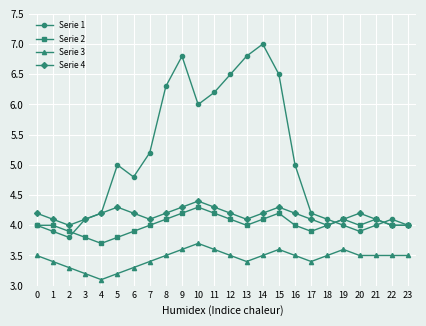

What is the highest value of the Serie 3 series?

3.7